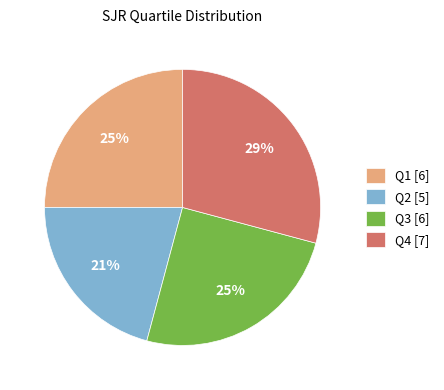

Between Q3 and Q4, which is larger?

Q4